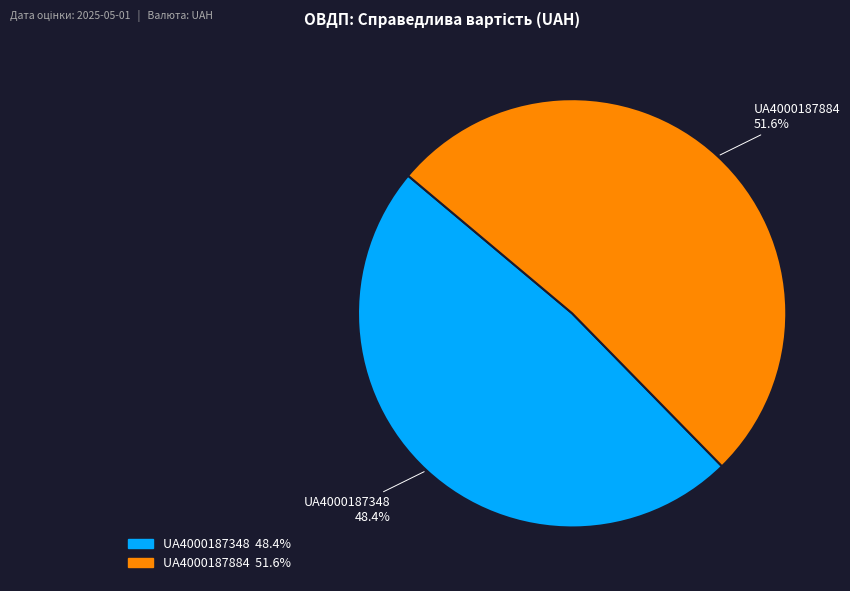

To the nearest percent, what portion does UA4000187884 represent?

52%